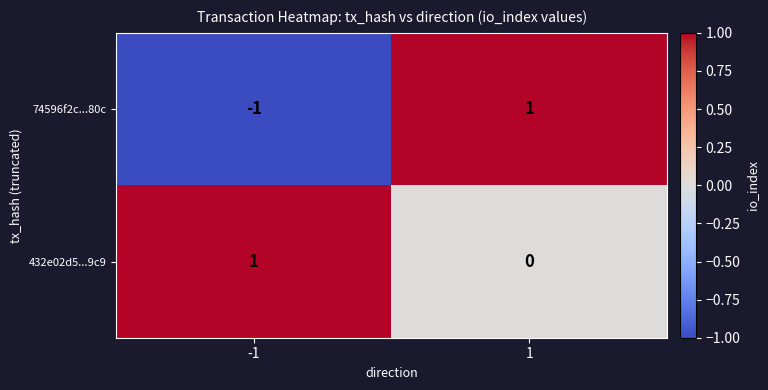

At which category is the sum across all series the highest?

1